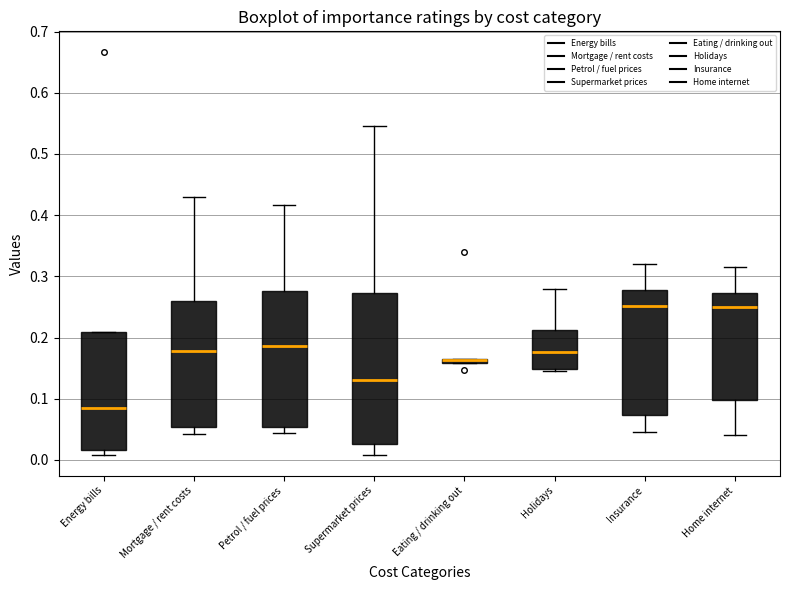

Comparing the boxes themselves (not the whiskers), which one is the tallest?

Supermarket prices